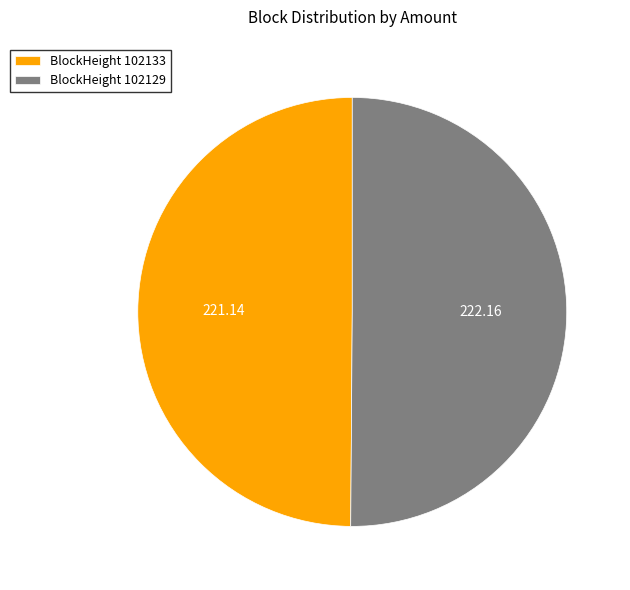

How many segments does this pie chart have?

2